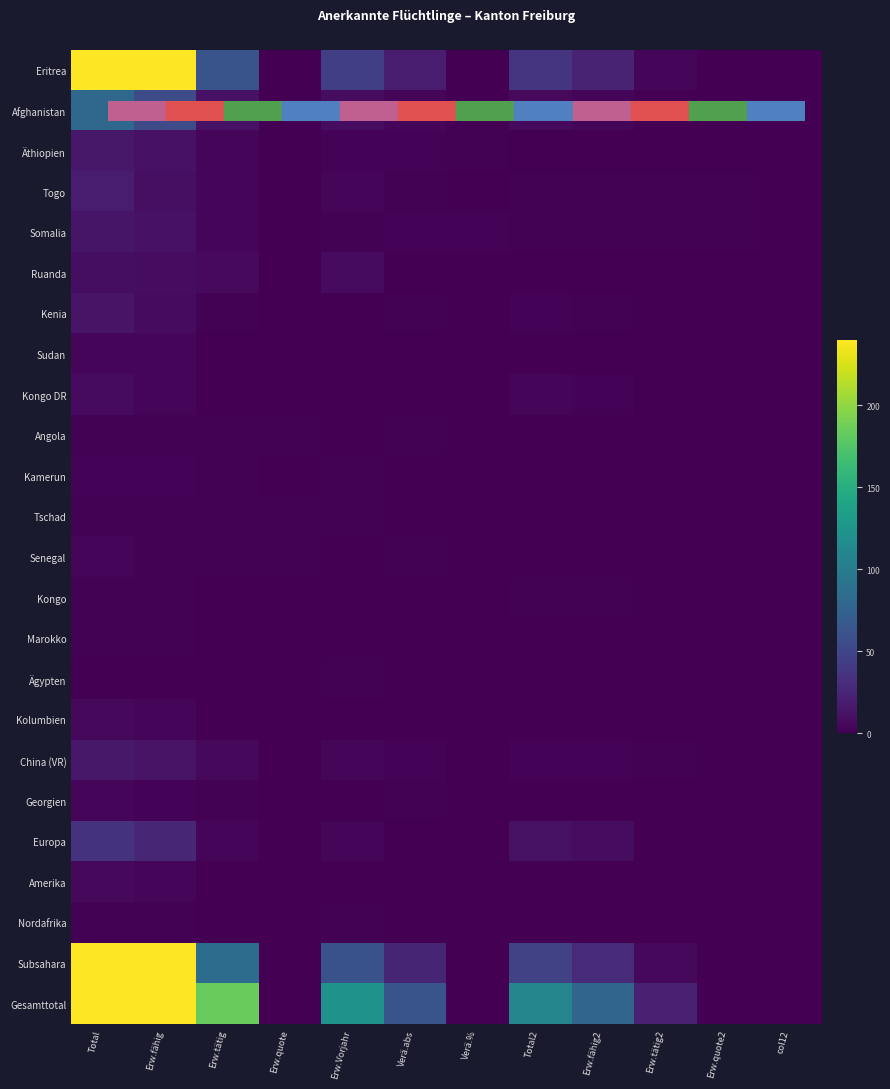

At which category is the sum across all series the highest?

Total